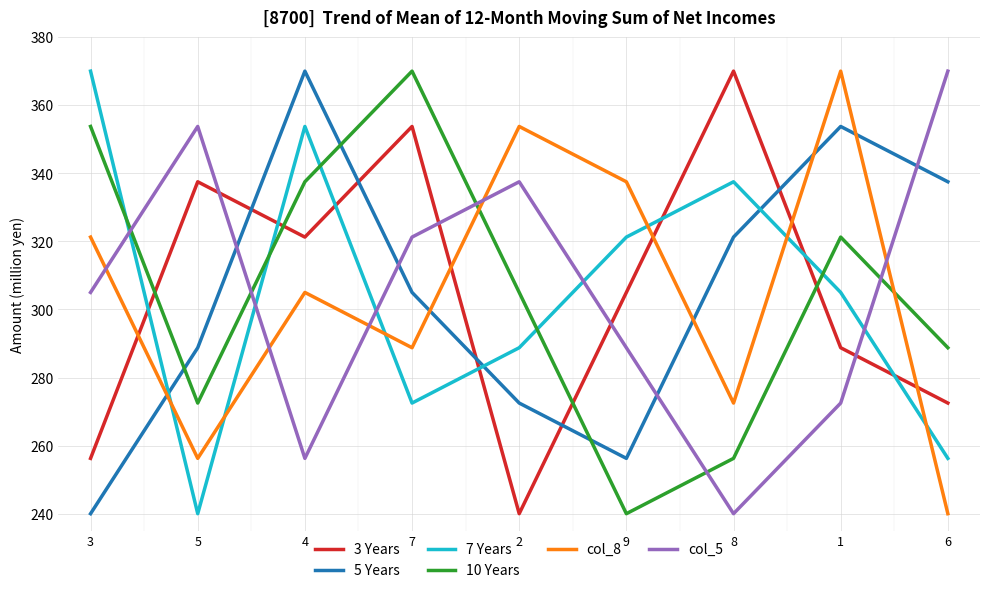

Which series changed the most between 5 and 1?

col_8